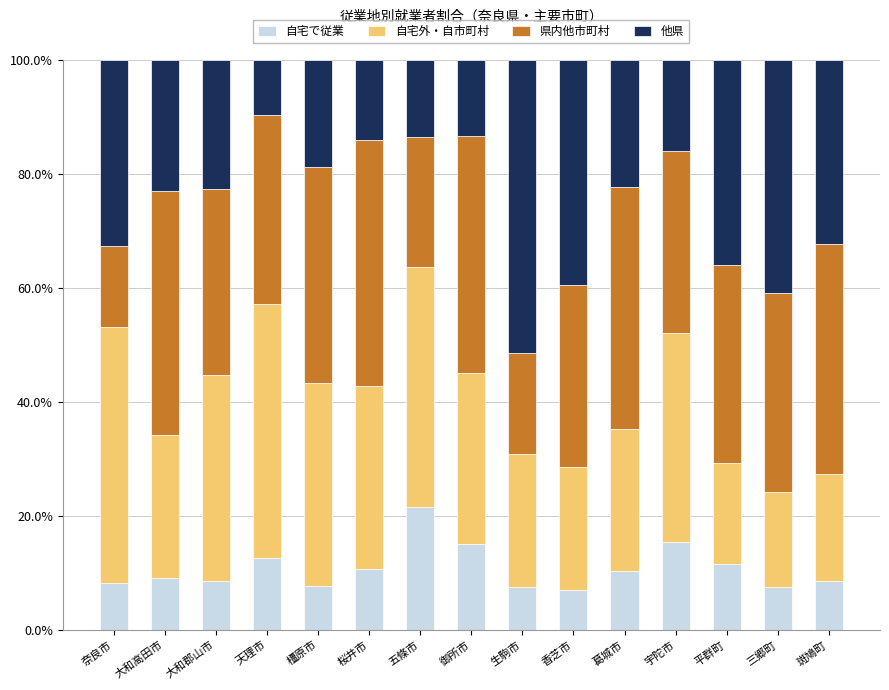

At which label does 自宅で従業 reach its peak?

五條市